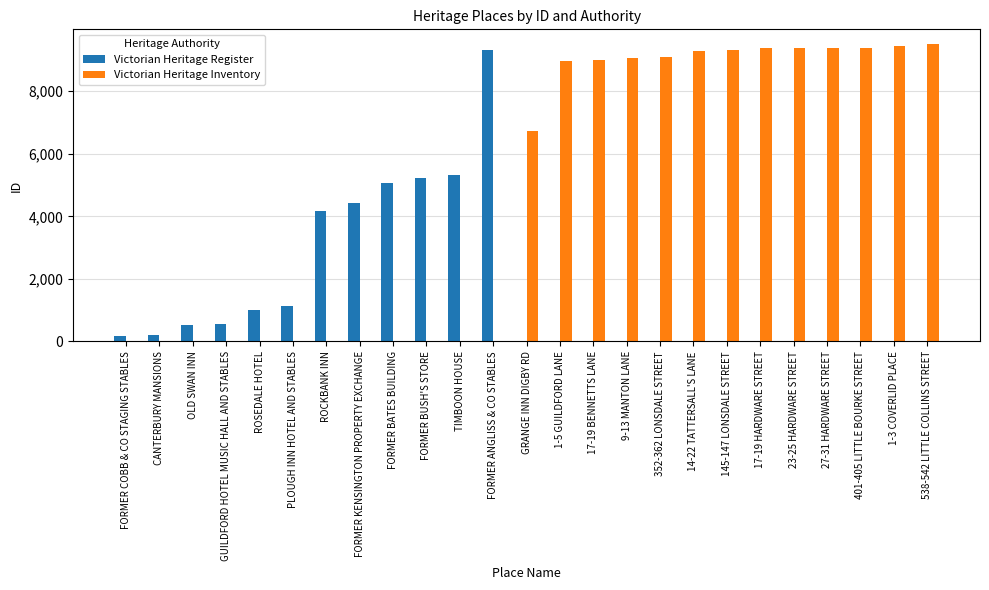

True or false: Victorian Heritage Register has a value of -4342 at 145-147 LONSDALE STREET.

False